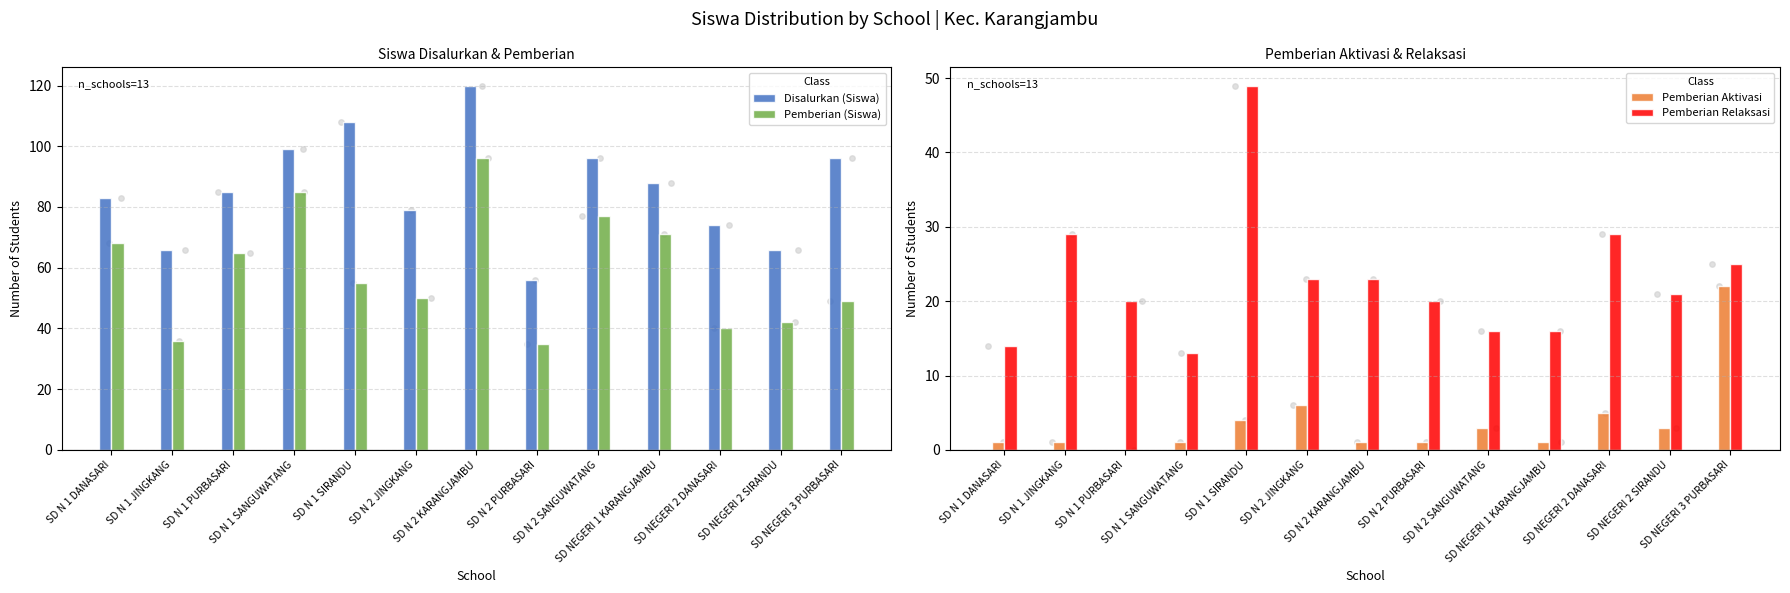

What is the total value across all series at SD NEGERI 2 DANASARI?

148